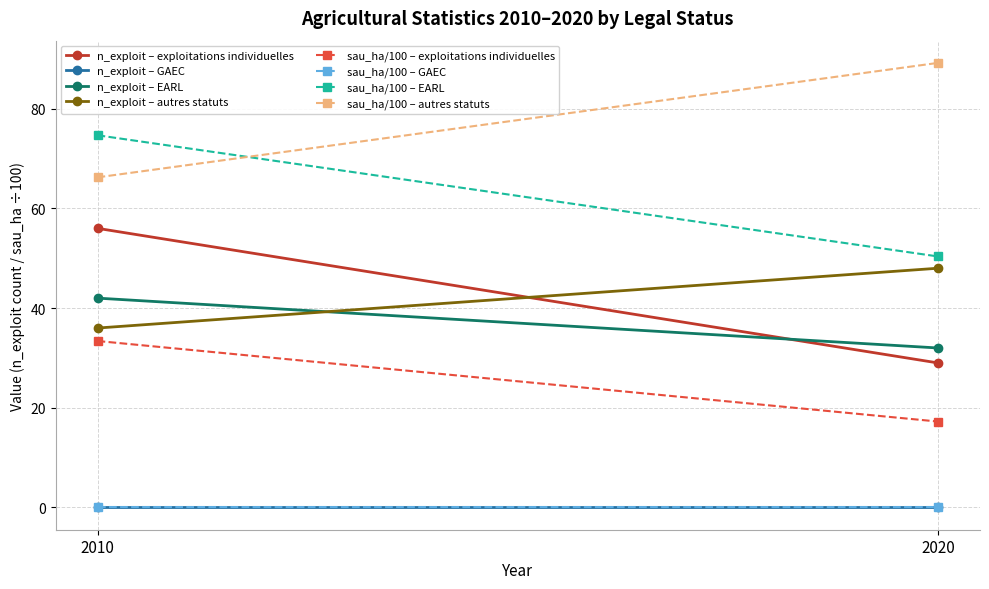

The n_exploit (2010) series shows 77 at exploitations individuelles. True or false?

False